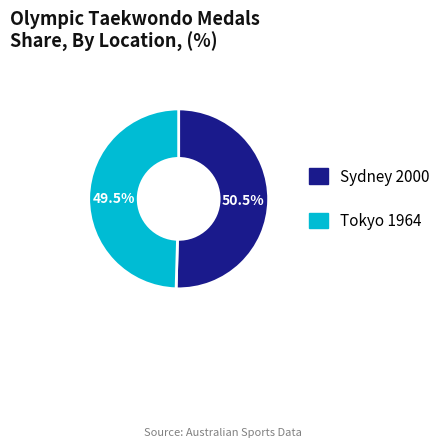

Approximately how many times larger is the value at Sydney 2000 compared to Tokyo 1964?

1.0